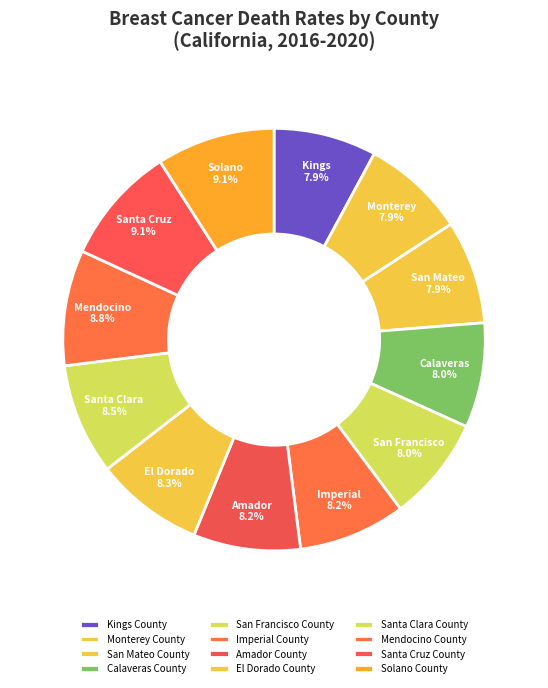

Which slice is the largest?

Santa Cruz County